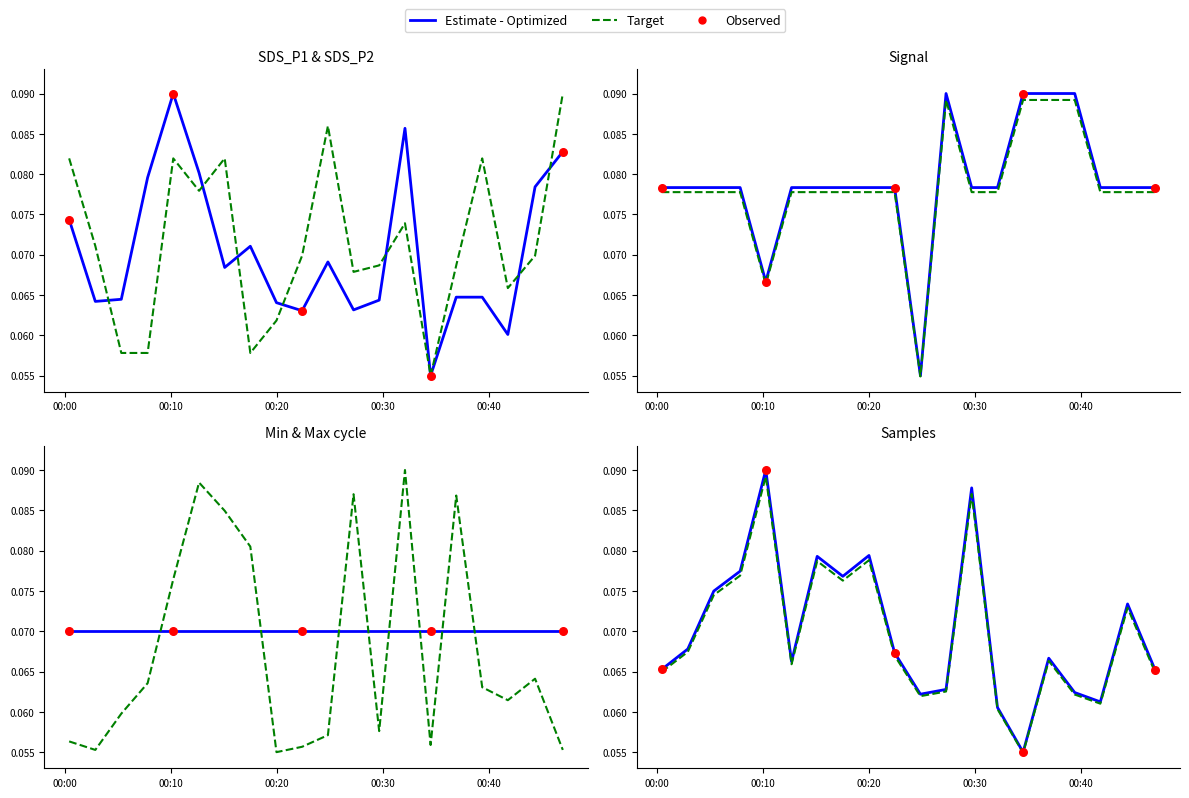

Which series has the largest total across all categories?

Signal